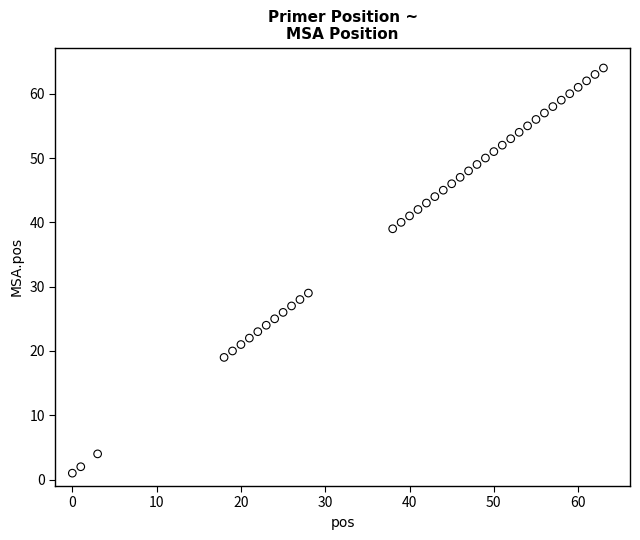

What Y value in the scatter plot is closest to 32?

29